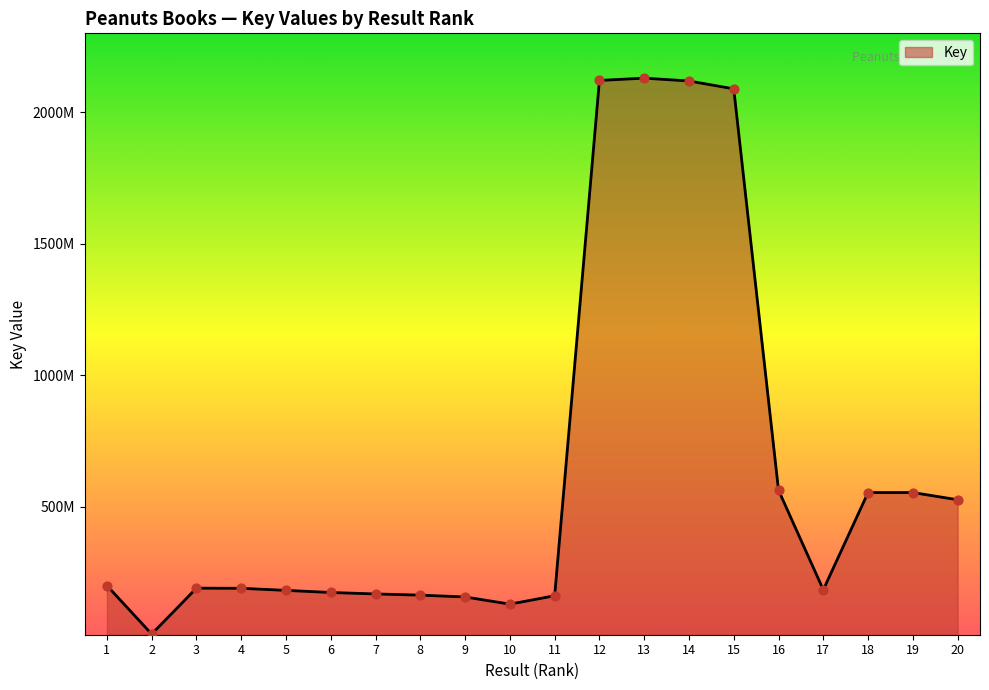

Which has a higher value, 1 or 3?

1